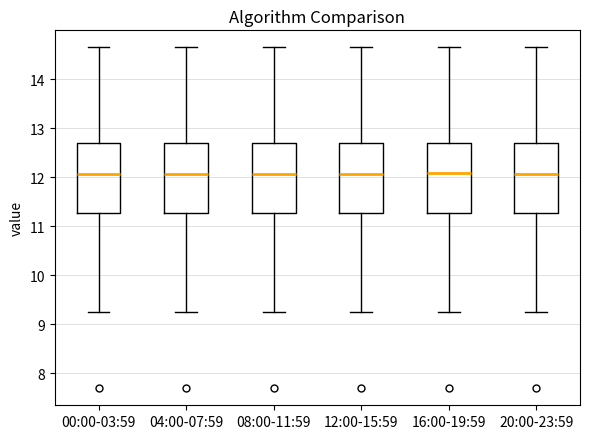

Where is the upper edge of the box for 08:00-11:59 on the y-axis? The values are not printed on the chart, so give them approximately, as read against the axis.

12.7